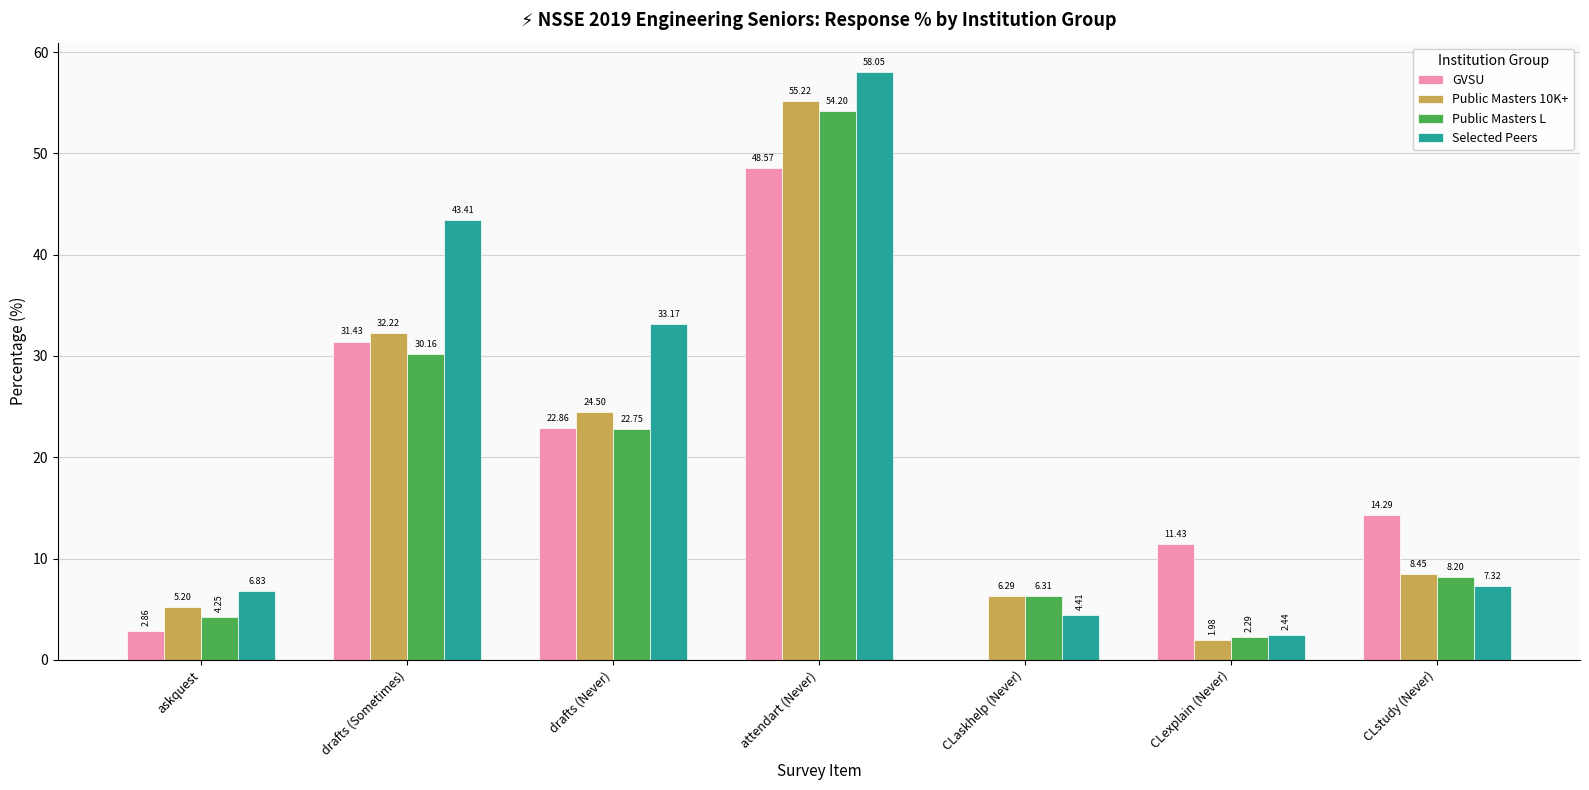

Between askquest and attendart (Never), which series saw the biggest shift?

Selected Peers